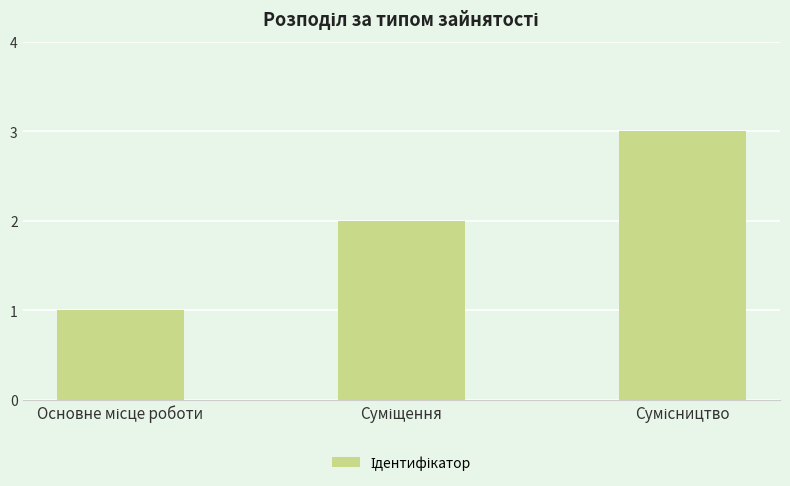

What is the greatest value displayed?

3